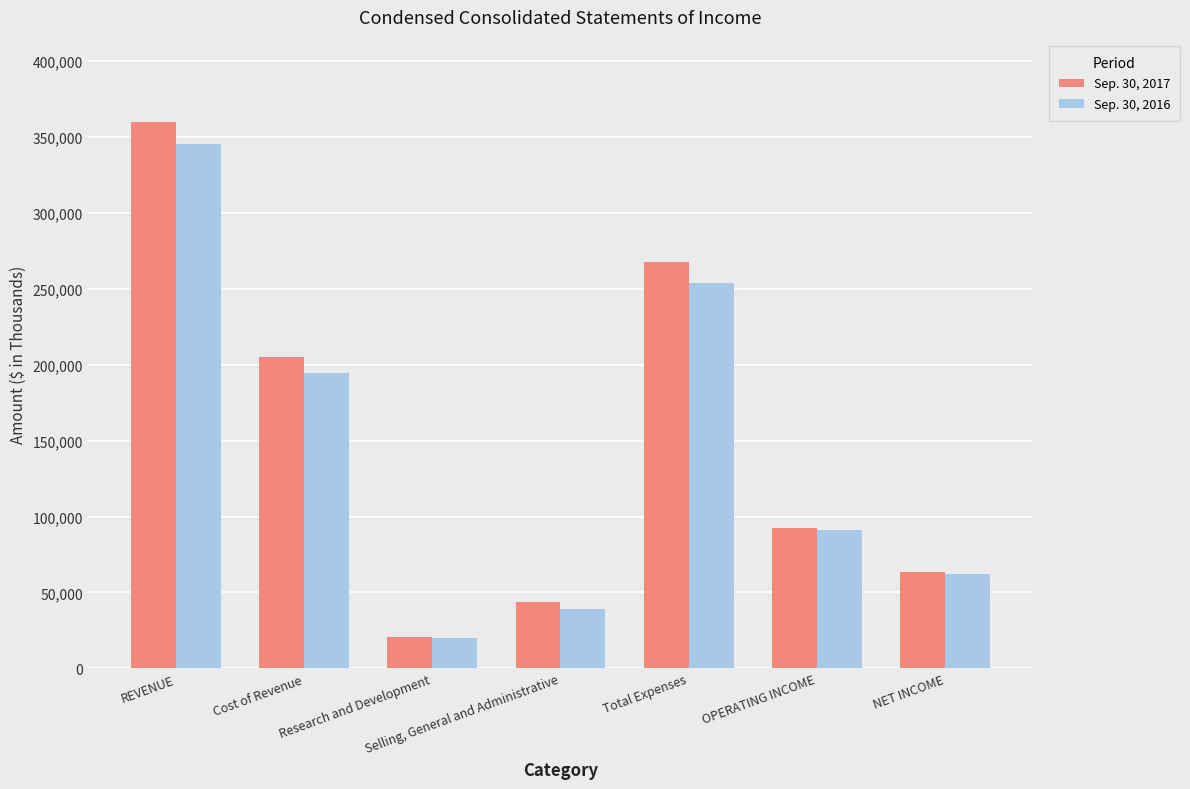

Is it true that Sep. 30, 2016 equals 169074 at Total Expenses?

False